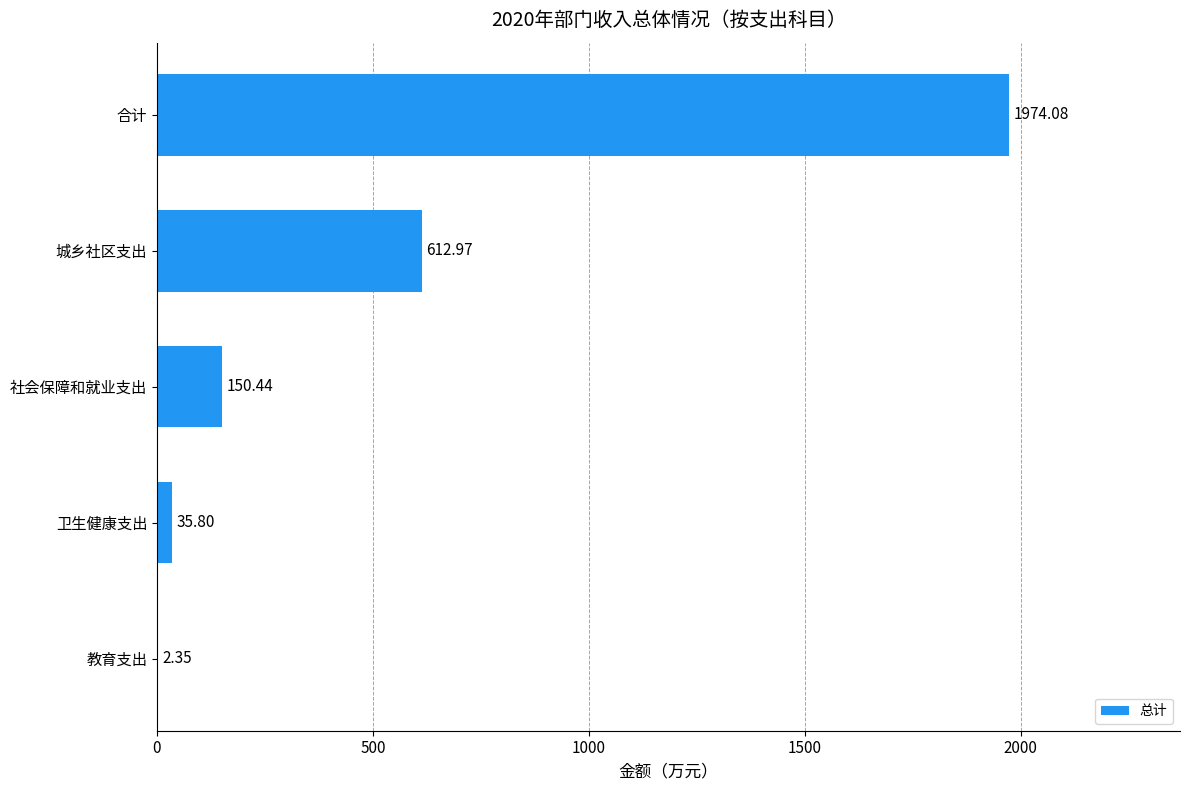

At which label is the value closest to 988?

城乡社区支出